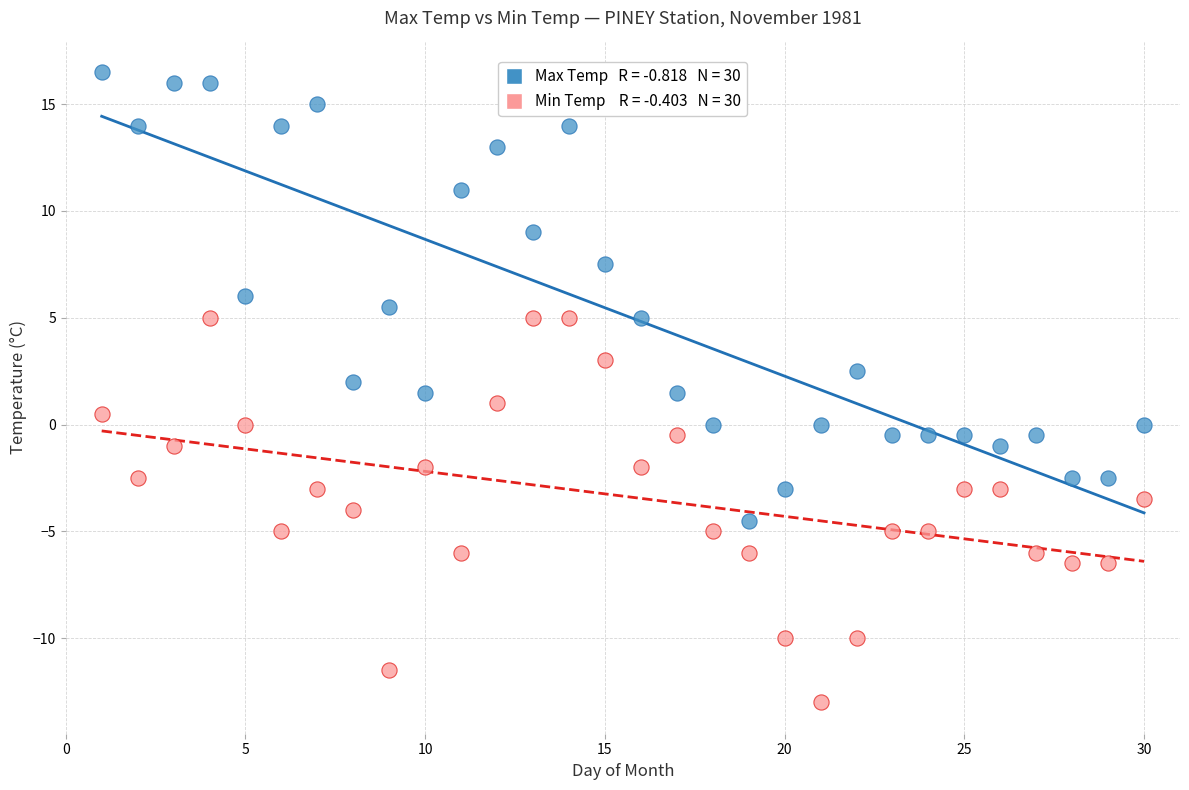

Across all data points, what is the range of Y values (max minus min)?

29.5